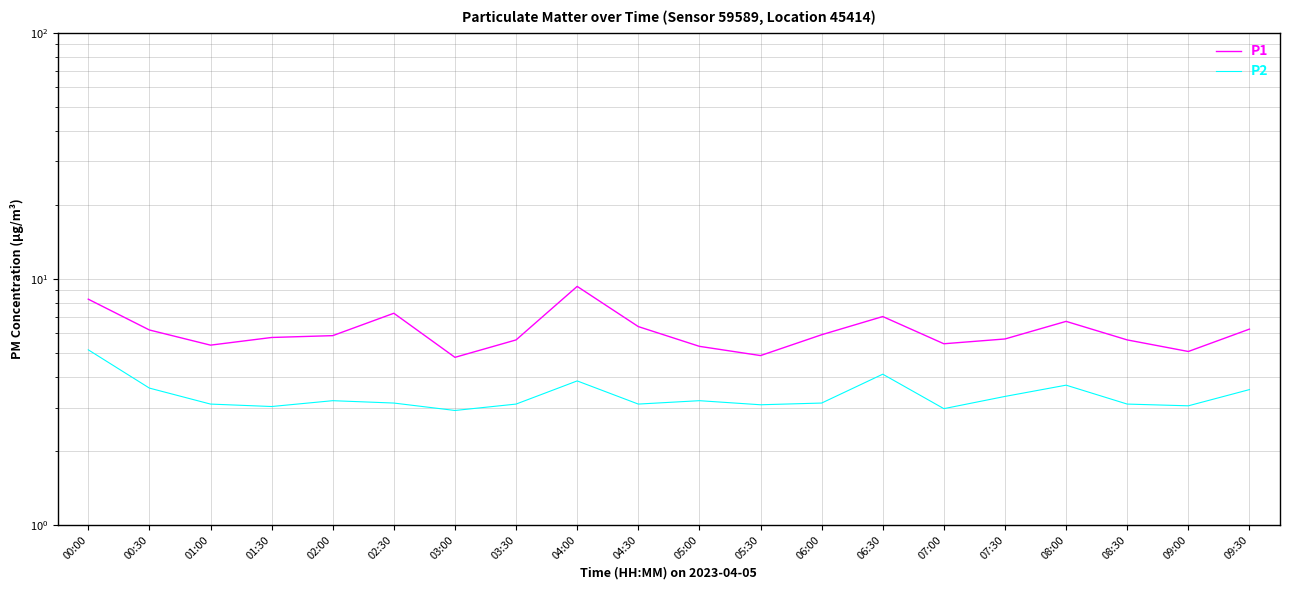

Rank the series at 06:30 from highest to lowest value.

P1, P2